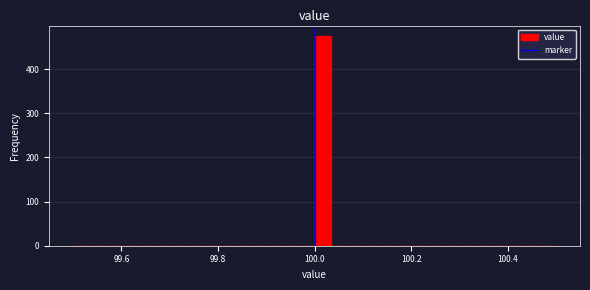

Around what value on the x-axis is the tallest bar? Give the approximate position of its centre, as read against the axis.

100.02